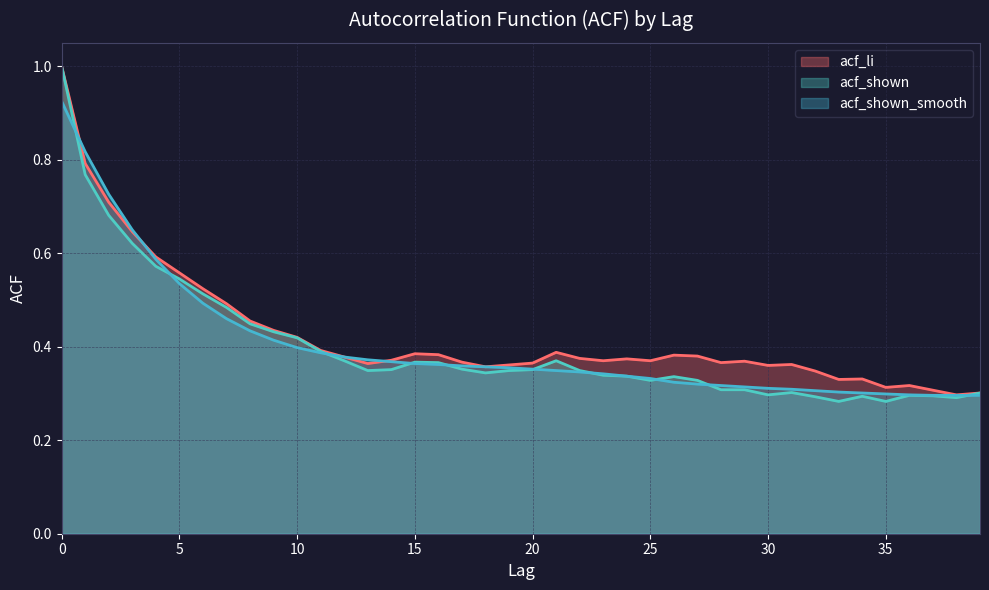

Reading left to right, transcribe all the data shown in this chart.

acf_li: 0=1.0	1=0.8	2=0.7	3=0.6	4=0.6	5=0.6	6=0.5	7=0.5	8=0.5	9=0.4	10=0.4	11=0.4	12=0.4	13=0.4	14=0.4	15=0.4	16=0.4	17=0.4	18=0.4	19=0.4	20=0.4	21=0.4	22=0.4	23=0.4	24=0.4	25=0.4	26=0.4	27=0.4	28=0.4	29=0.4	30=0.4	31=0.4	32=0.3	33=0.3	34=0.3	35=0.3	36=0.3	37=0.3	38=0.3	39=0.3
acf_shown: 0=1.0	1=0.8	2=0.7	3=0.6	4=0.6	5=0.5	6=0.5	7=0.5	8=0.4	9=0.4	10=0.4	11=0.4	12=0.4	13=0.3	14=0.4	15=0.4	16=0.4	17=0.4	18=0.3	19=0.3	20=0.4	21=0.4	22=0.3	23=0.3	24=0.3	25=0.3	26=0.3	27=0.3	28=0.3	29=0.3	30=0.3	31=0.3	32=0.3	33=0.3	34=0.3	35=0.3	36=0.3	37=0.3	38=0.3	39=0.3
acf_shown_smooth: 0=0.9	1=0.8	2=0.7	3=0.7	4=0.6	5=0.5	6=0.5	7=0.5	8=0.4	9=0.4	10=0.4	11=0.4	12=0.4	13=0.4	14=0.4	15=0.4	16=0.4	17=0.4	18=0.4	19=0.4	20=0.4	21=0.3	22=0.3	23=0.3	24=0.3	25=0.3	26=0.3	27=0.3	28=0.3	29=0.3	30=0.3	31=0.3	32=0.3	33=0.3	34=0.3	35=0.3	36=0.3	37=0.3	38=0.3	39=0.3